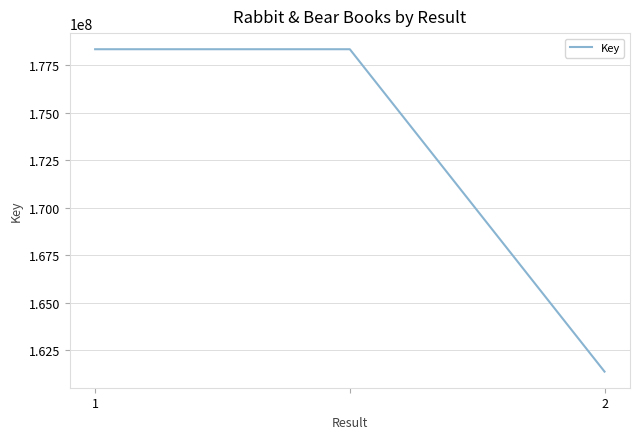

What is the greatest value displayed?

178351102